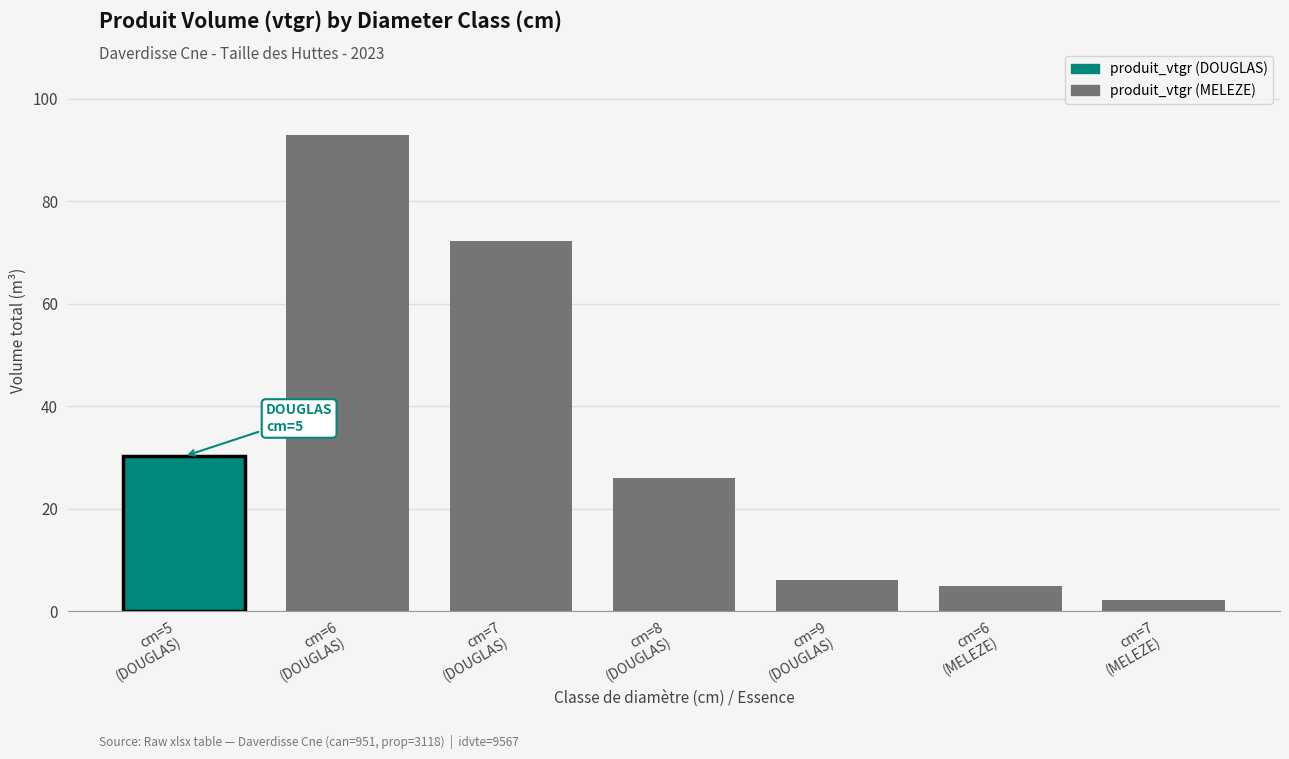

True or false: the data shows 29.8 at cm=7
(DOUGLAS).

False